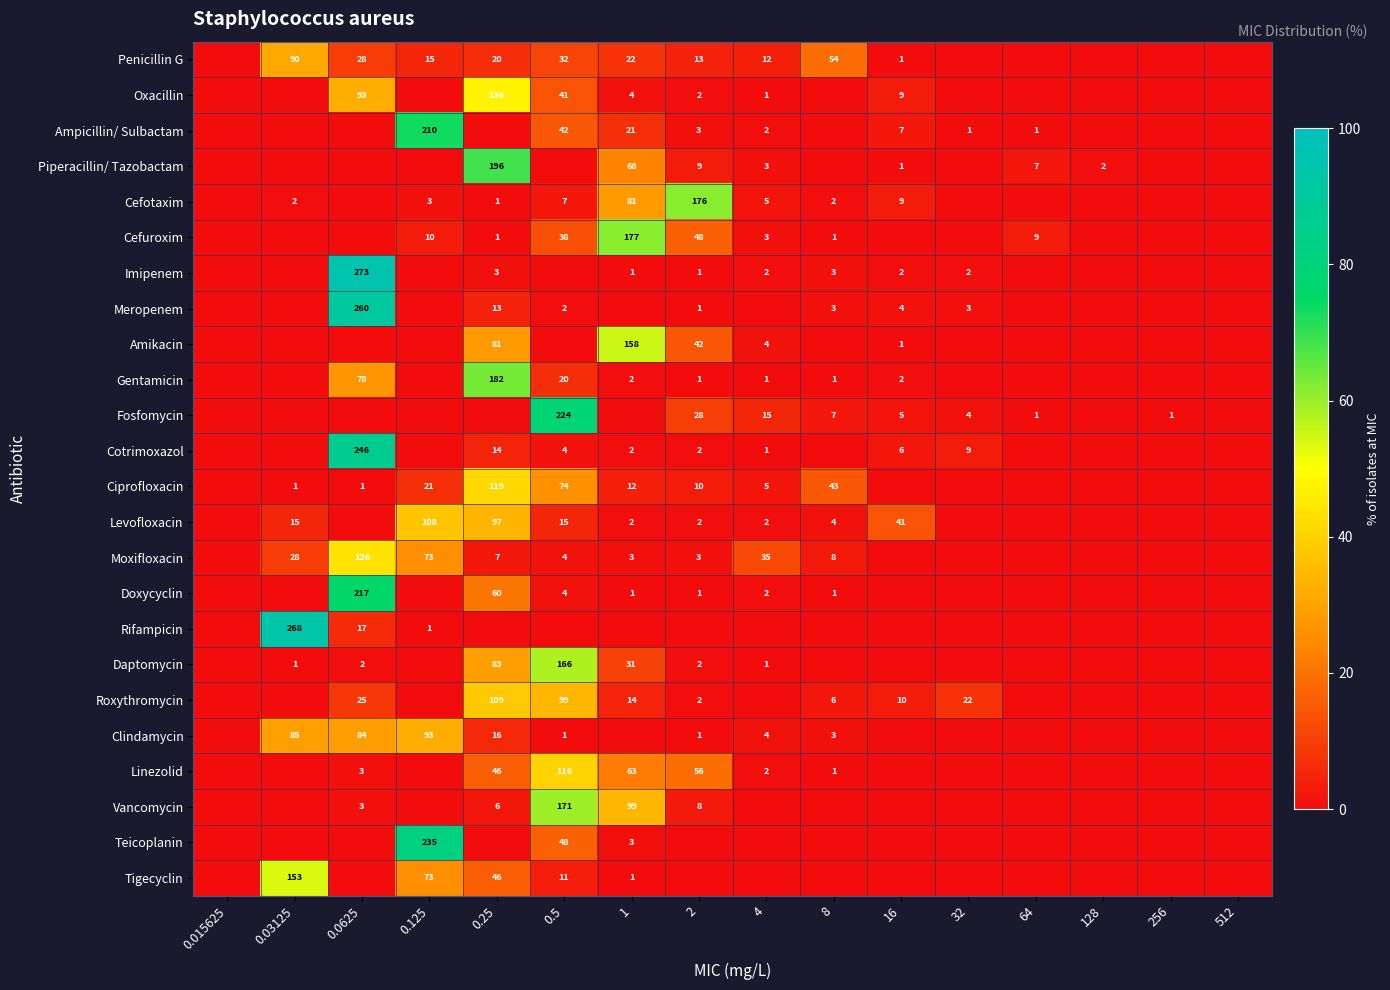

What is the total value across all series at 64?

6.3